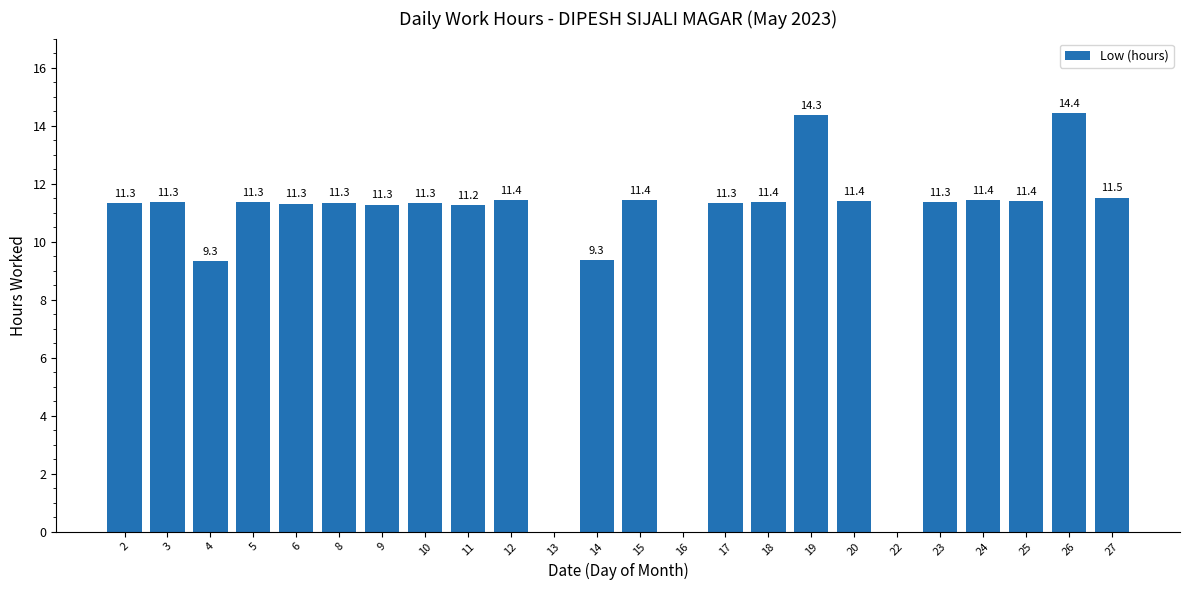

Which label corresponds to the largest value in the chart?

26